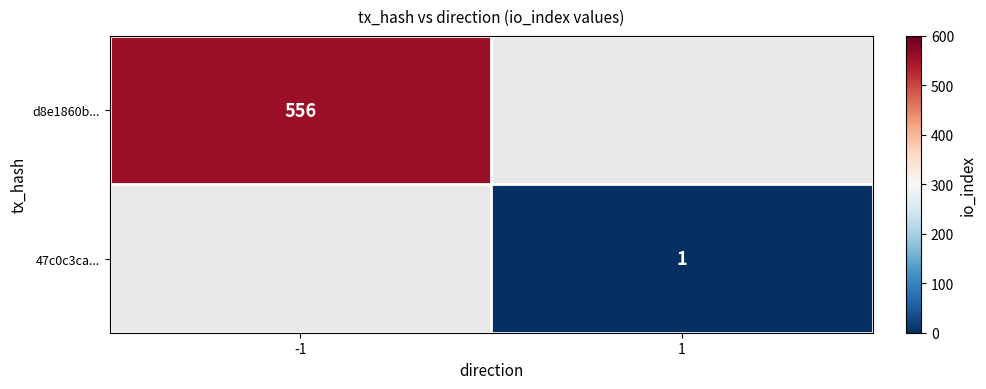

The value of 47c0c3ca... at 1 is 1. True or false?

True